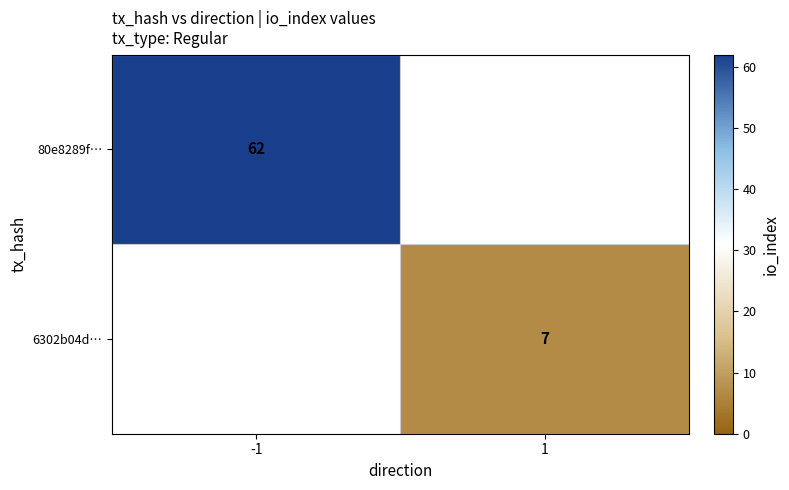

What is the smallest value displayed?

7.0